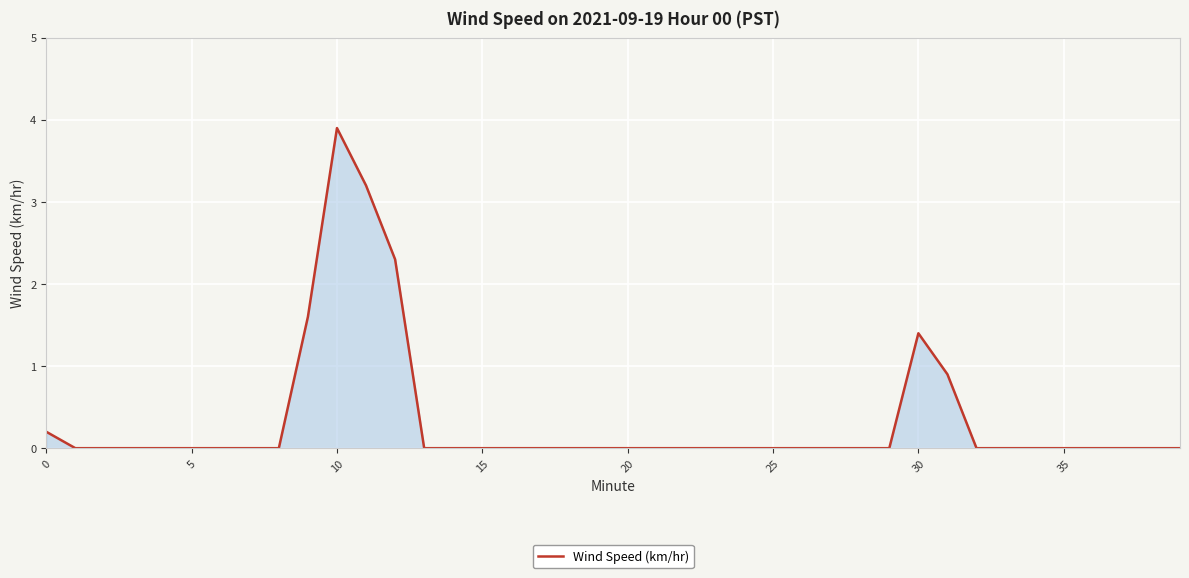

What is the maximum value shown in the chart?

3.9